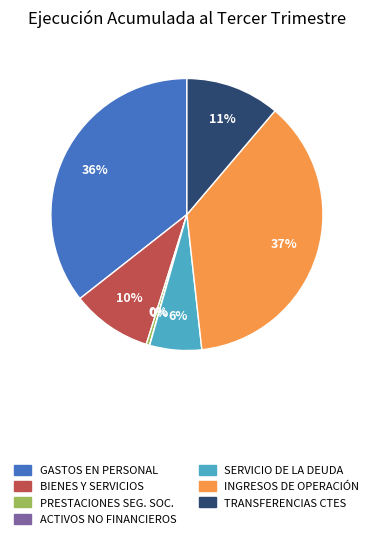

What is the ratio of the value at SERVICIO DE LA DEUDA to the value at PRESTACIONES SEG. SOC.?

14.9